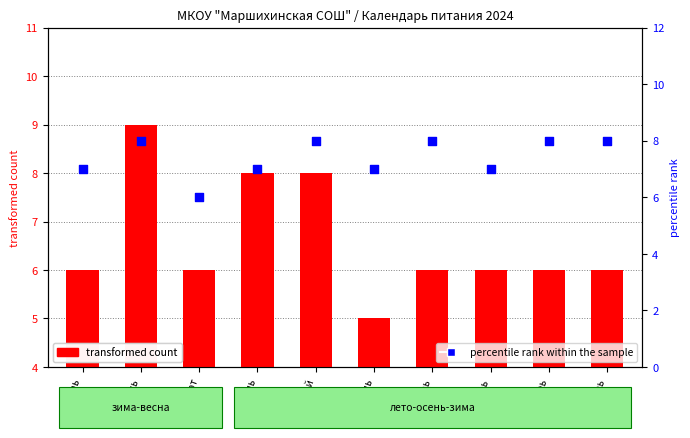

Which series contains the highest Y value?

transformed count